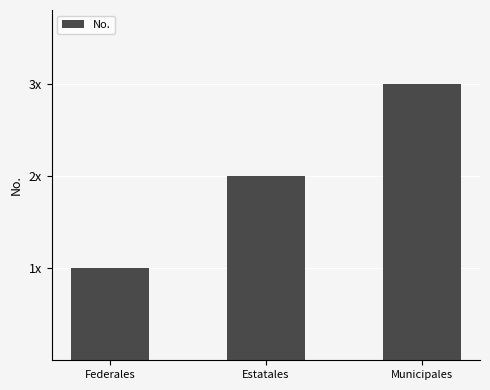

How many bars are there in total?

3